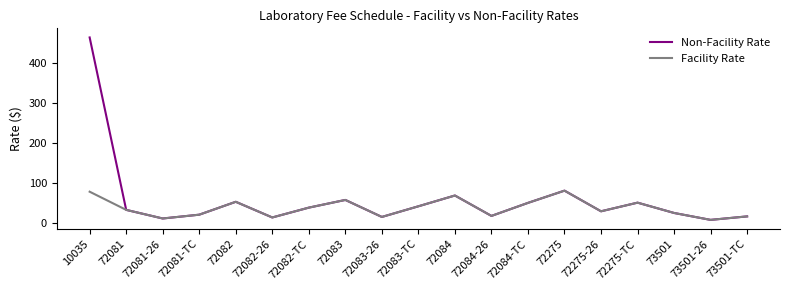

What is the smallest value displayed?

8.5